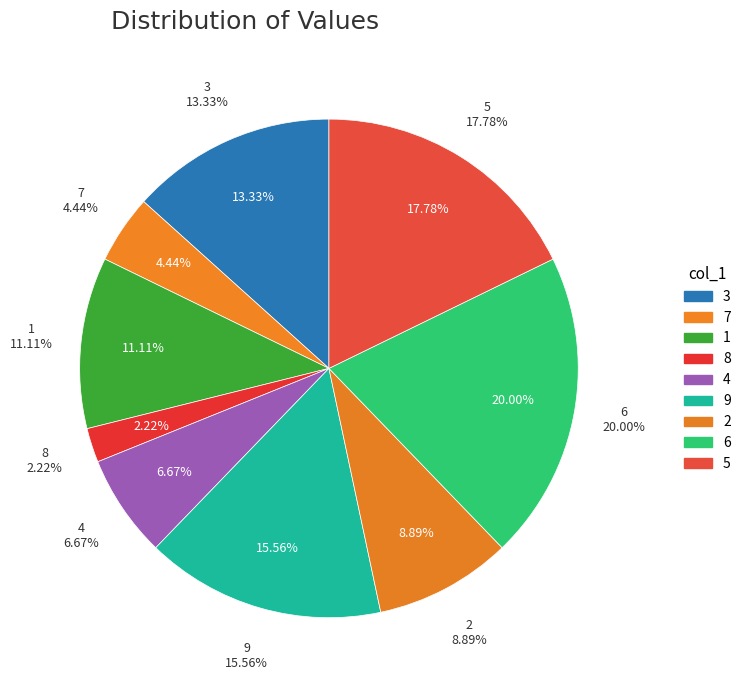

How many slices are in this pie chart?

9